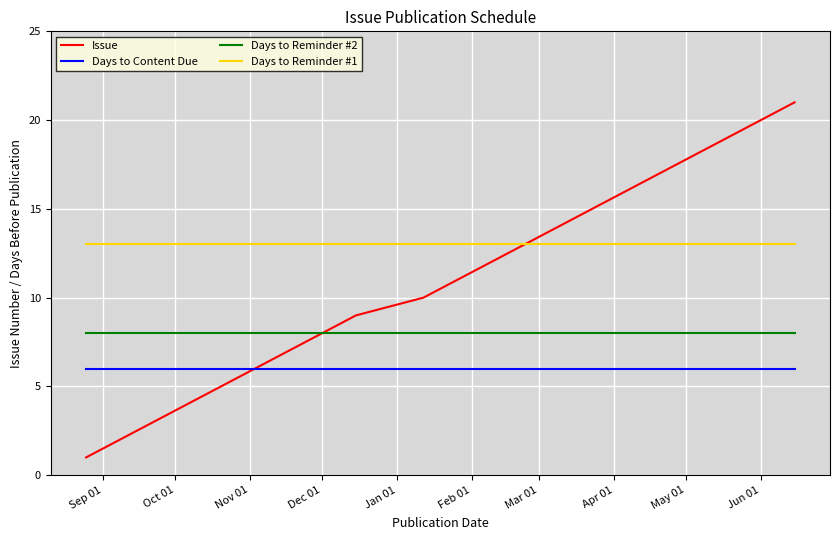

What is the highest value of the Days to Content Due series?

6